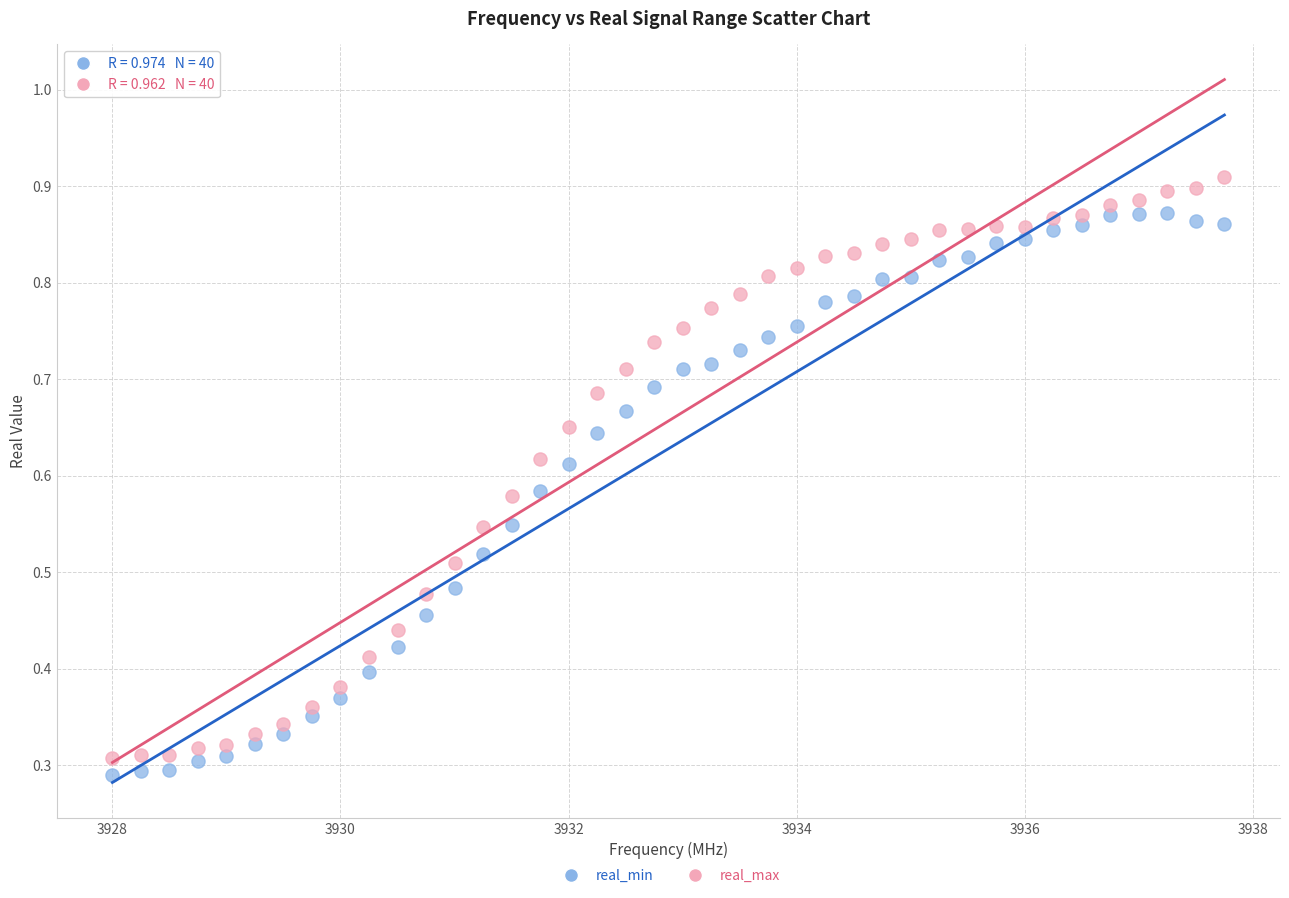

Which series reaches the maximum Y coordinate?

real_max